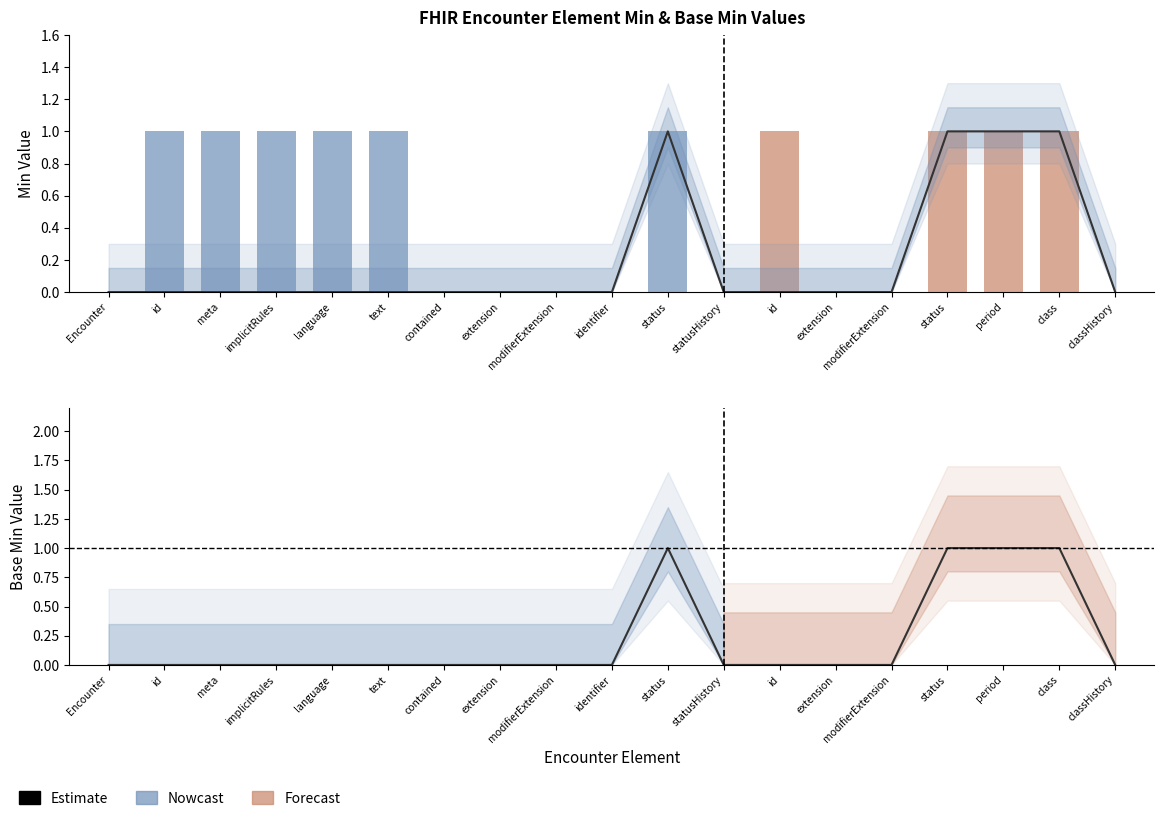

What is the highest value of the Base Min series?

1